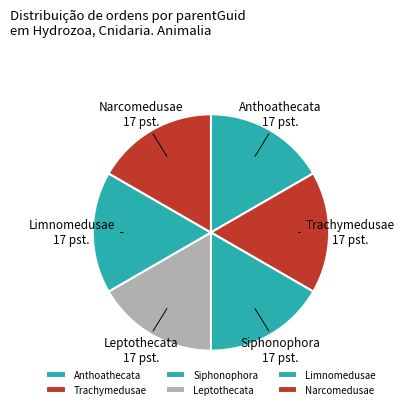

Is it true that Narcomedusae is 17% of the pie?

True